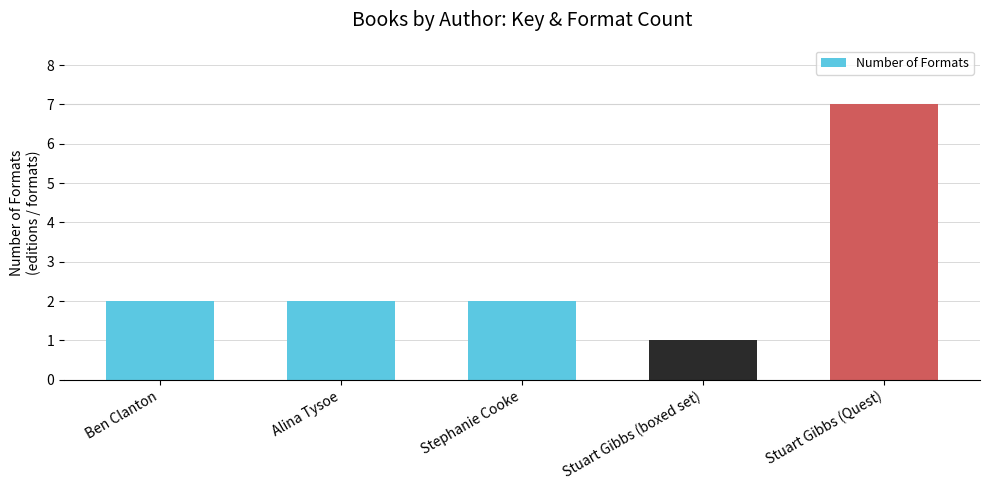

What is the value of the 3rd bar from the left?

2